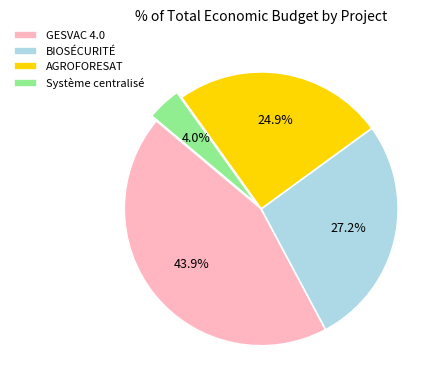

True or false: AGROFORESAT accounts for 12% of the total.

False